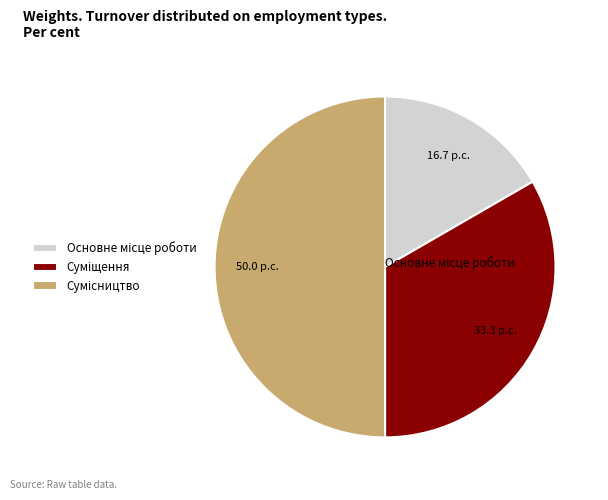

To the nearest percent, what percentage of the pie is Сумісництво?

50%